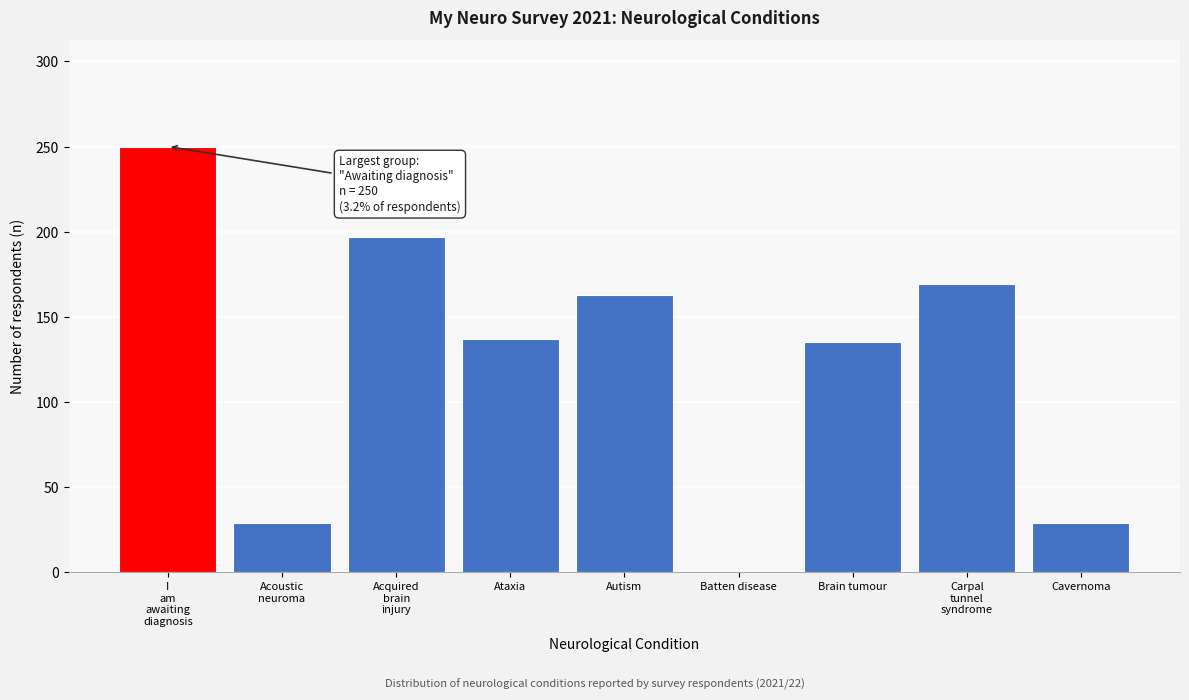

Approximately how many times larger is the value at Brain tumour compared to Ataxia?

1.0